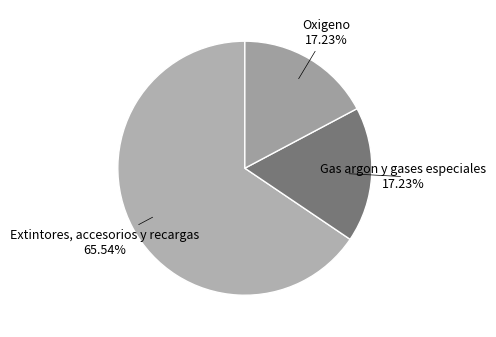

How many segments does this pie chart have?

3